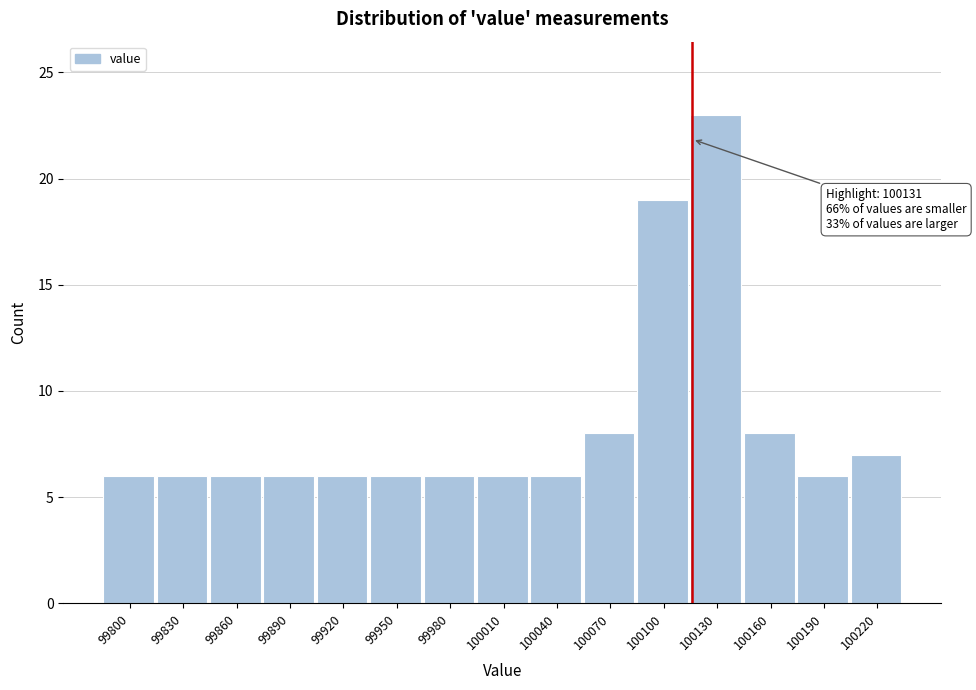

Reading left to right, list all the values displayed in this chart.

6	6	6	6	6	6	6	6	6	8	19	23	8	6	7